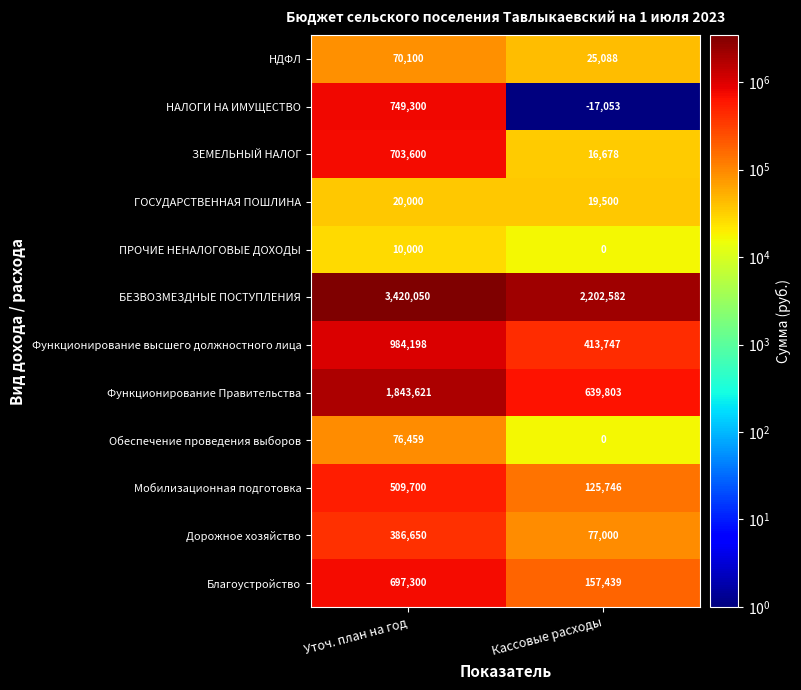

What is the difference between the highest and lowest values at Уточ. план на год?

3410050